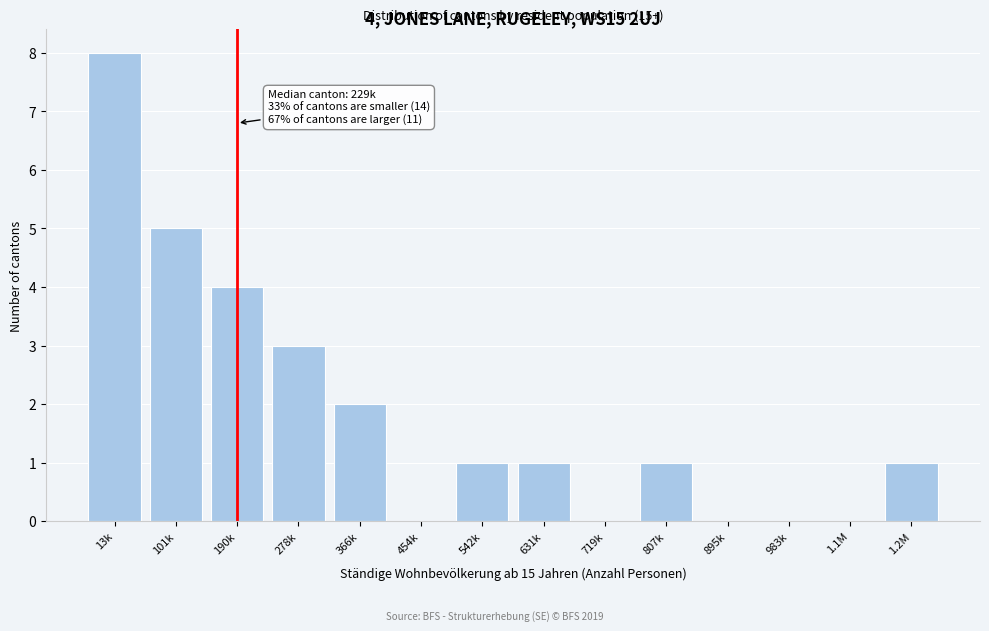

Reading left to right, transcribe all the data shown in this chart.

13k=8	101k=5	190k=4	278k=3	366k=2	454k=0	542k=1	631k=1	719k=0	807k=1	895k=0	983k=0	1.1M=0	1.2M=1